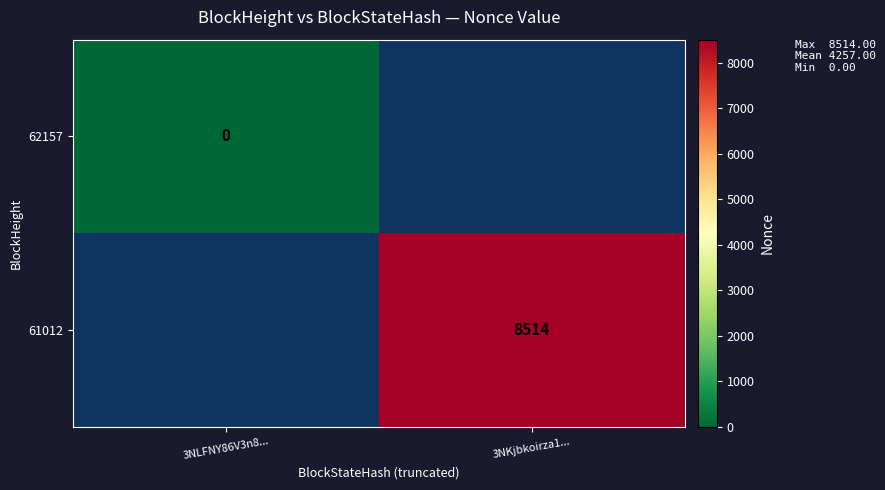

The value of 61012 at 3NKjbkoirza1... is 8514. True or false?

True